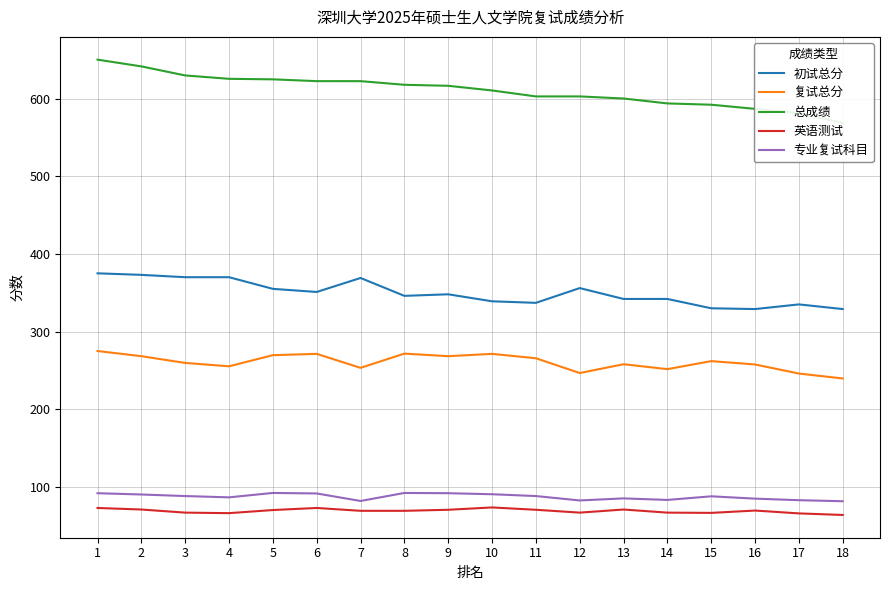

At which label does 专业复试科目 first exceed 88?

1